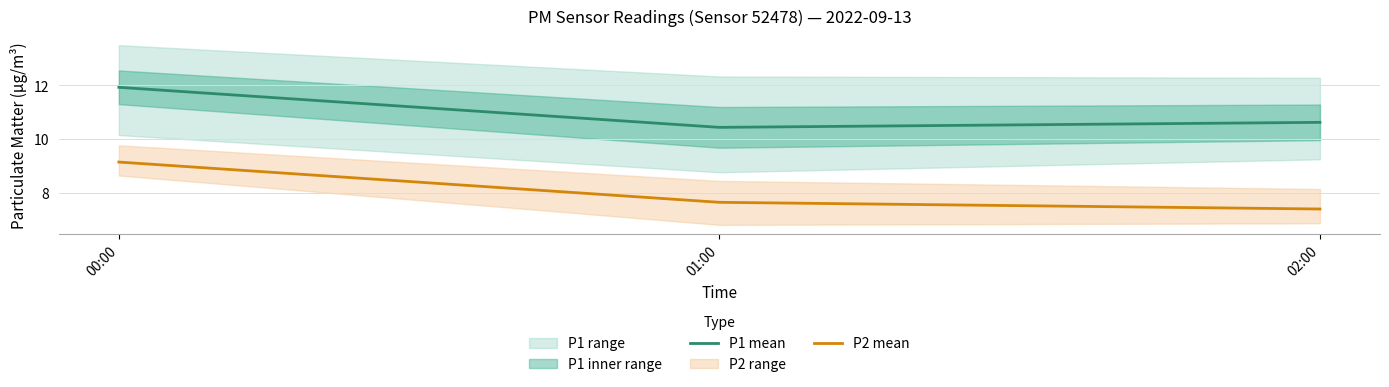

Reading right to left, list all the values displayed in this chart.

P1 mean: 10.6	10.4	11.9
P2 mean: 7.4	7.7	9.1